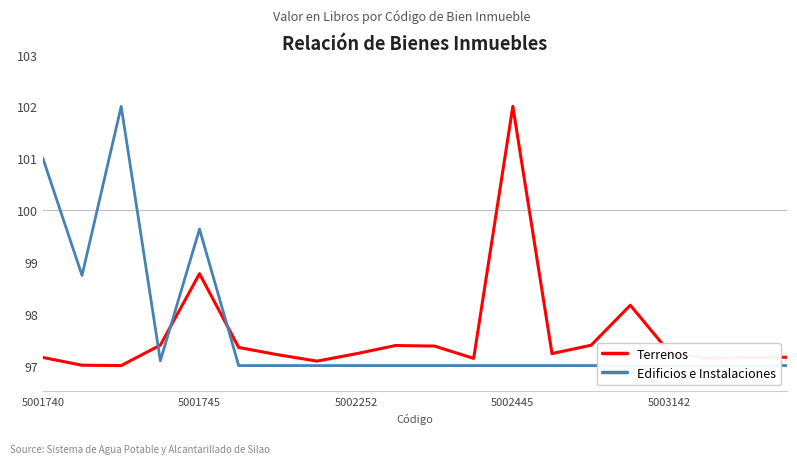

Rank the series by their maximum value, from lowest to highest.

Terrenos, Edificios e Instalaciones